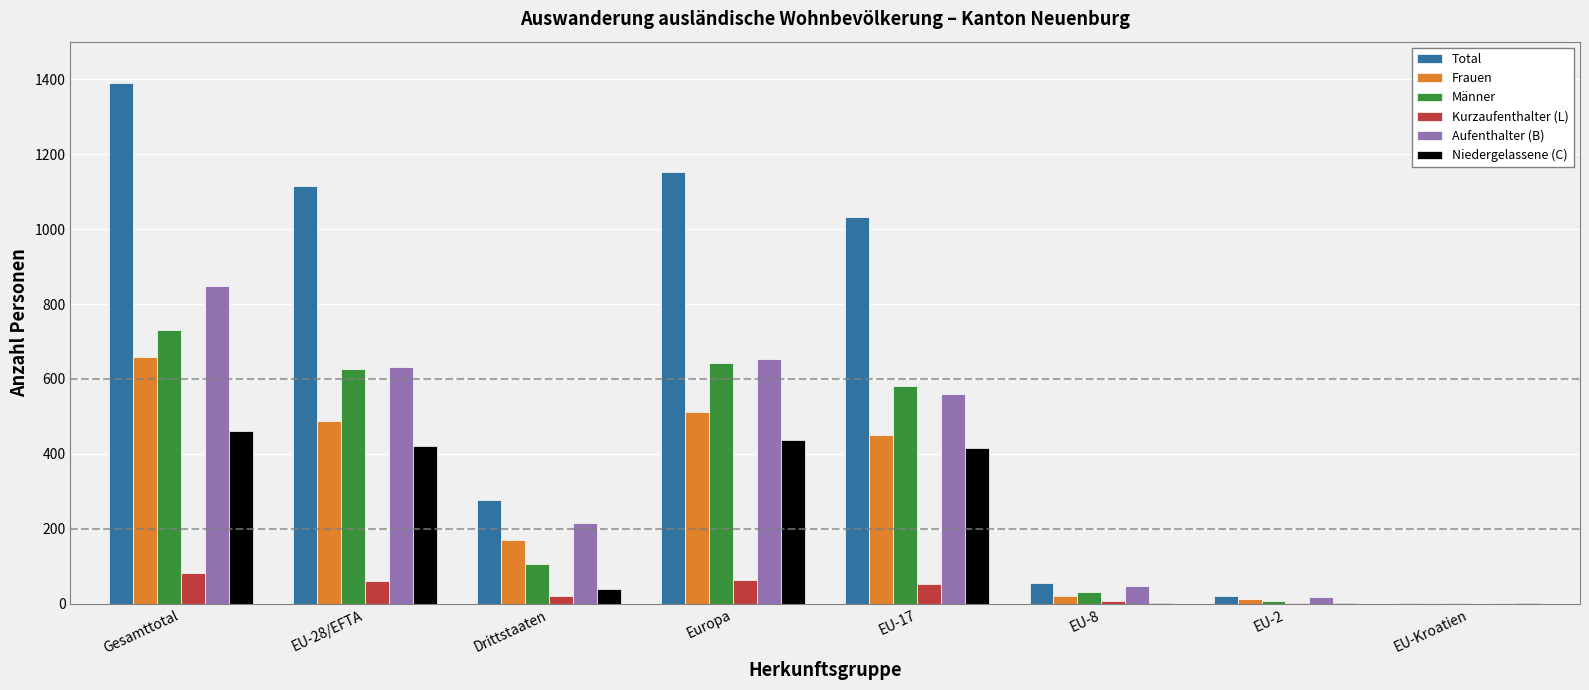

At which label is Männer closest to 367?

EU-17